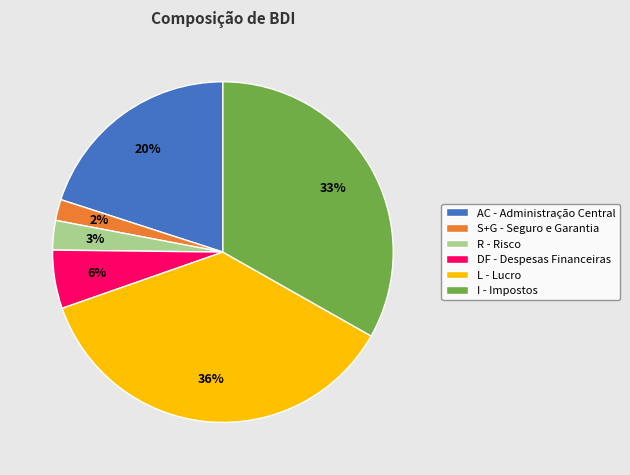

Between I - Impostos and R - Risco, which is larger?

I - Impostos